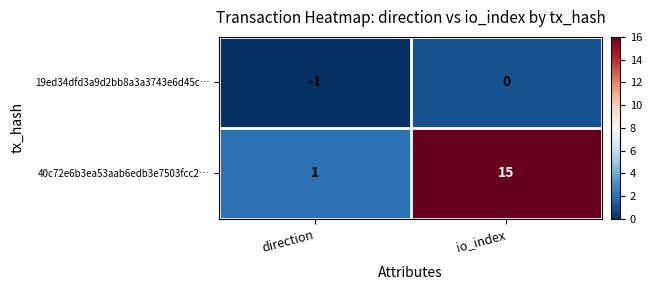

Is it true that 40c72e6b3ea53aab6edb3e7503fcc2… equals 26 at io_index?

False